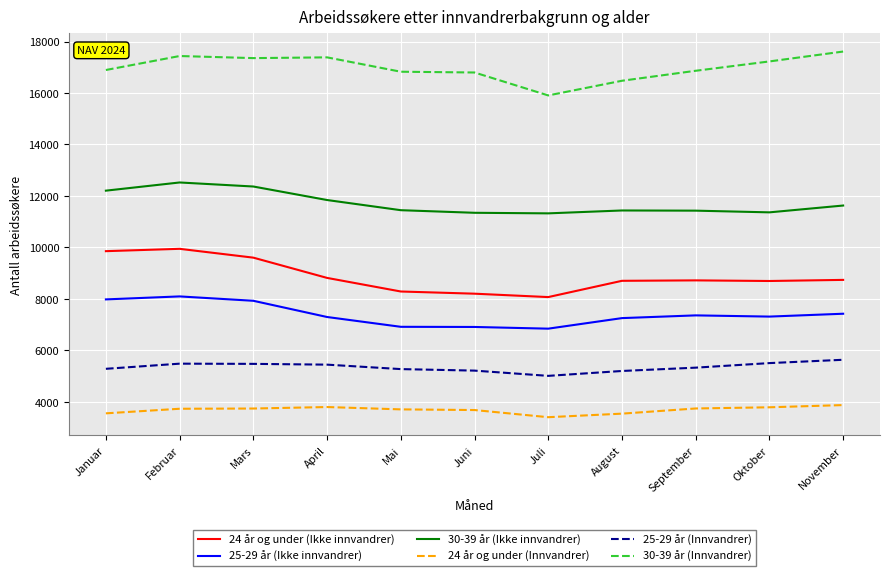

True or false: 24 år og under (Innvandrer) and 25-29 år (Innvandrer) cross at least once.

False